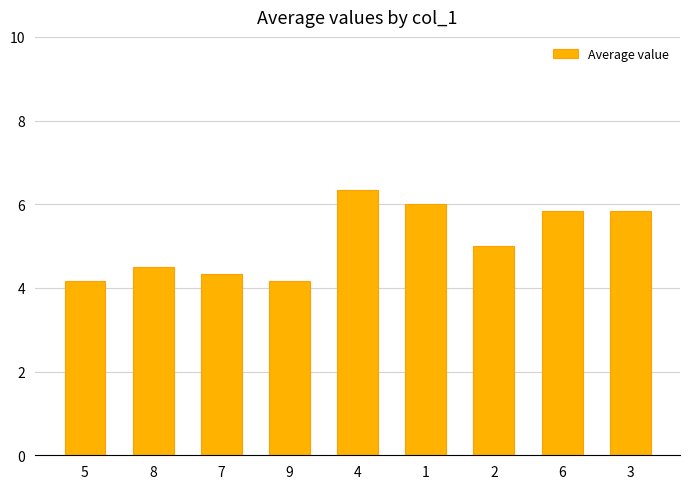

What is the change in value from 7 to 2?

+0.7